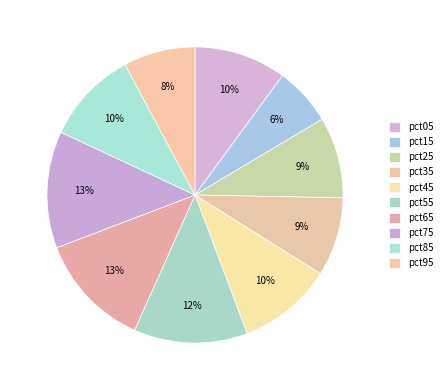

How many slices are in this pie chart?

10